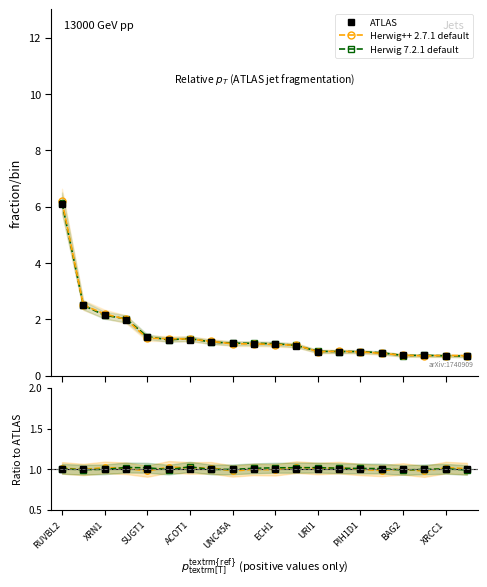

How many intersections are there between Herwig++ 2.7.1 default and ATLAS?

10